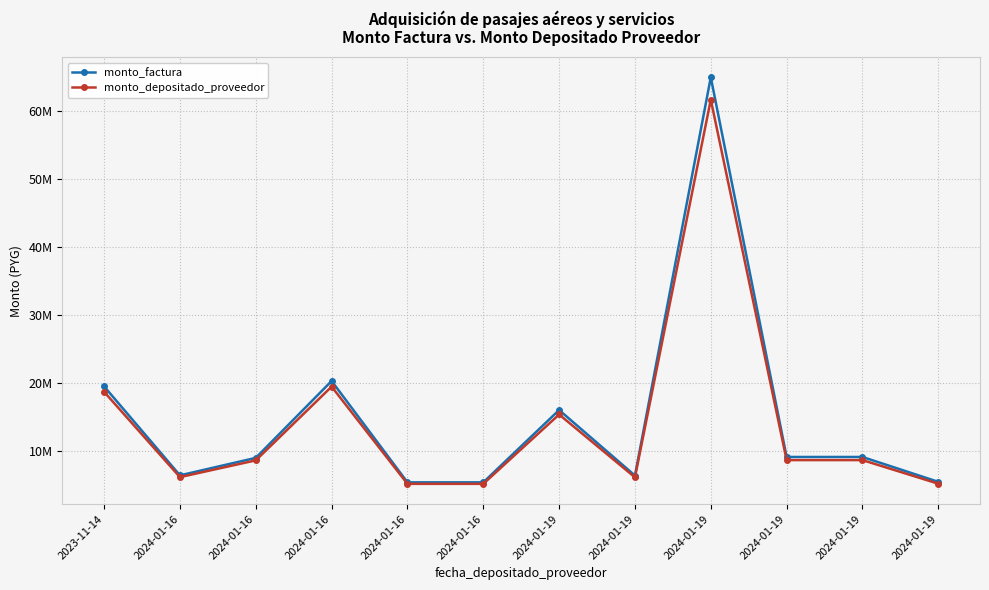

Is this an area chart (filled region under the line)?

No